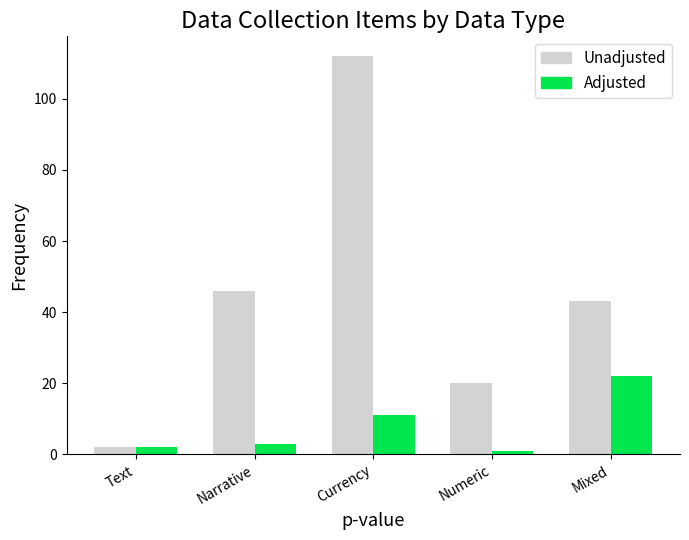

Which series has the largest range (max minus min)?

Unadjusted